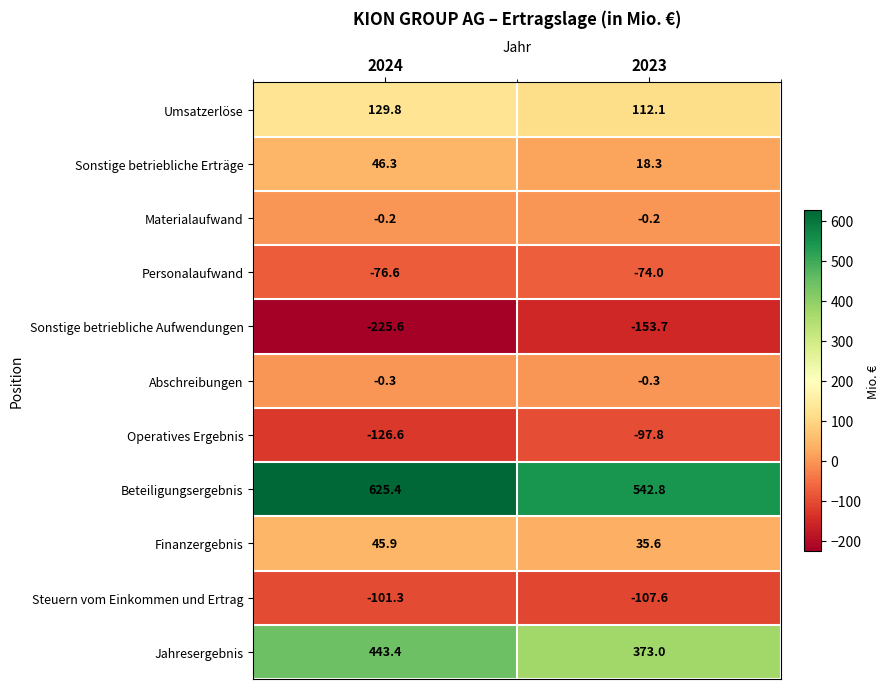

Reading left to right, extract all data points from this chart.

Umsatzerlöse: 129.8	112.1
Sonstige betriebliche Erträge: 46.3	18.3
Materialaufwand: -0.2	-0.2
Personalaufwand: -76.6	-74.0
Sonstige betriebliche Aufwendungen: -225.6	-153.7
Abschreibungen: -0.3	-0.3
Operatives Ergebnis: -126.6	-97.8
Beteiligungsergebnis: 625.4	542.8
Finanzergebnis: 45.9	35.6
Steuern vom Einkommen und Ertrag: -101.3	-107.6
Jahresergebnis: 443.4	373.0